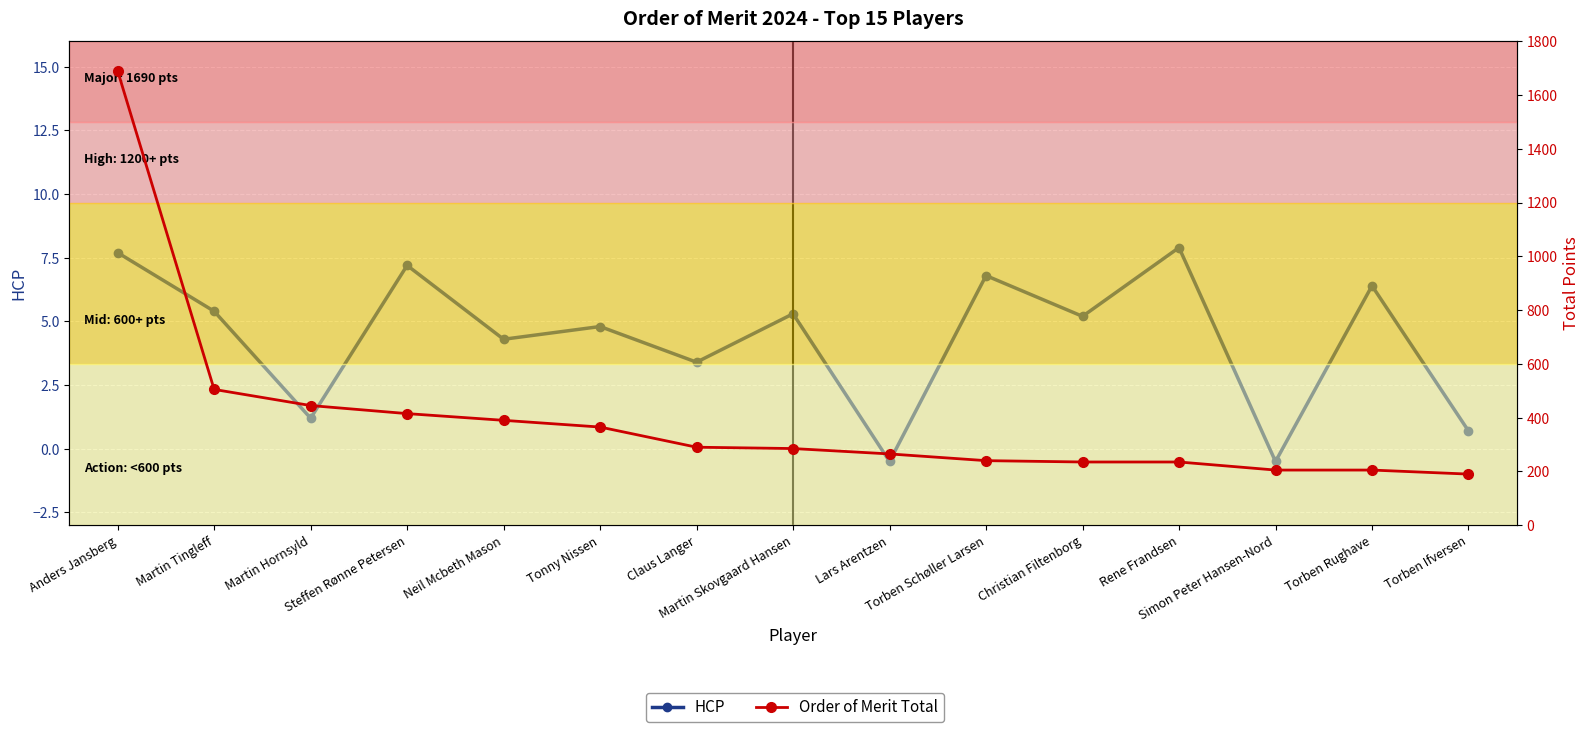

Count the number of categories in the chart.

15